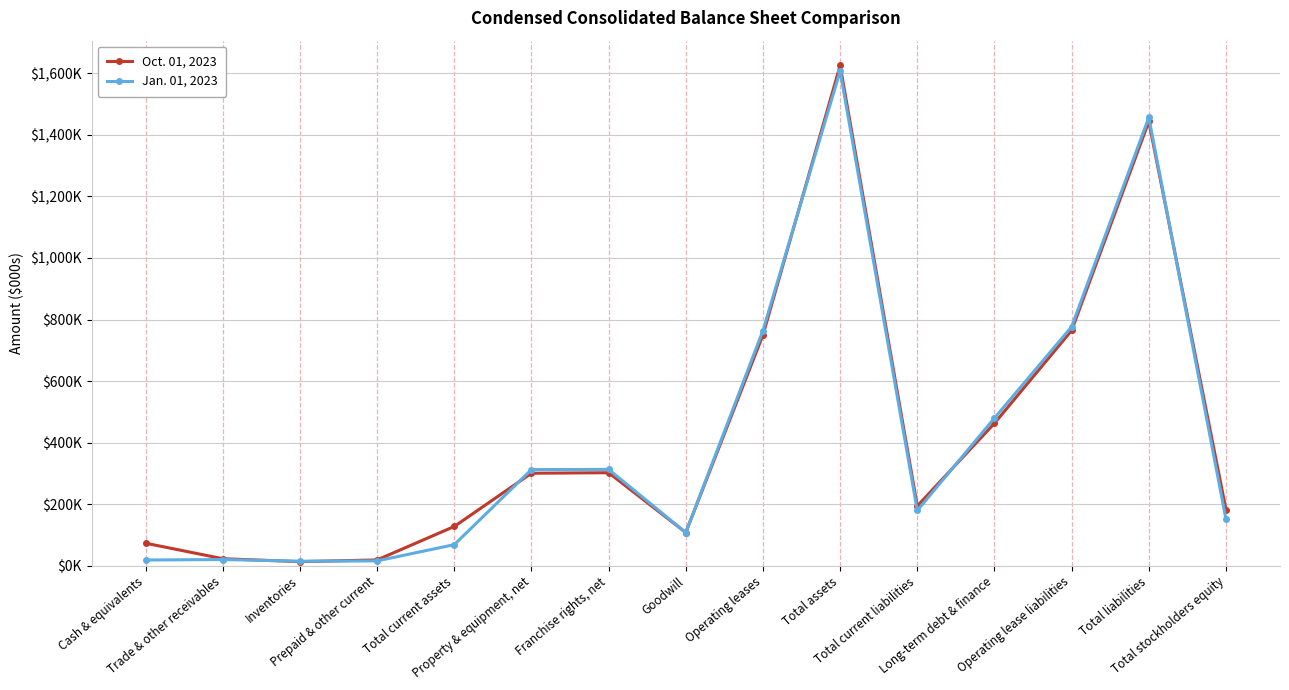

Read the Oct. 01, 2023 value at Operating leases.

749679